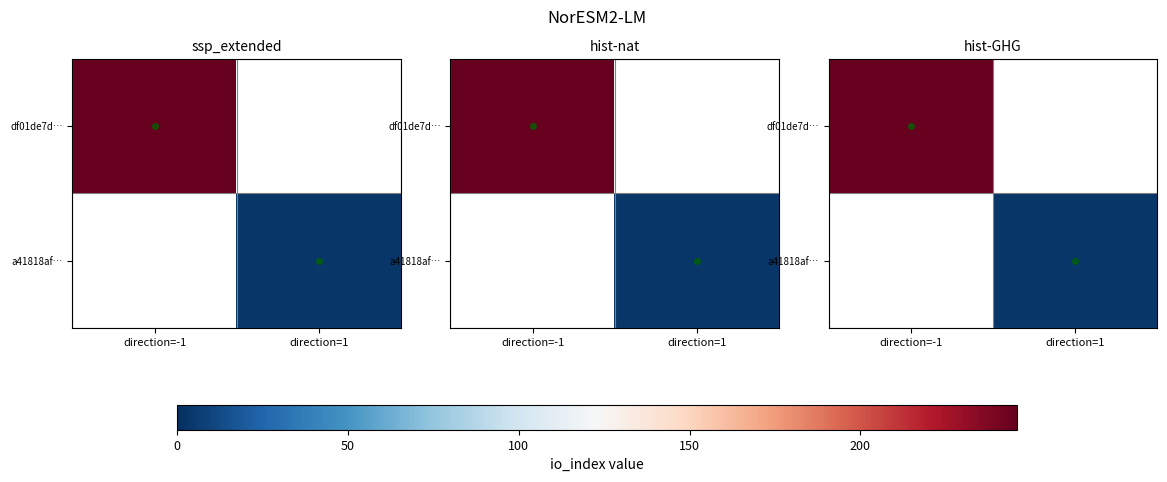

At how many categories does at least one series exceed 17?

1